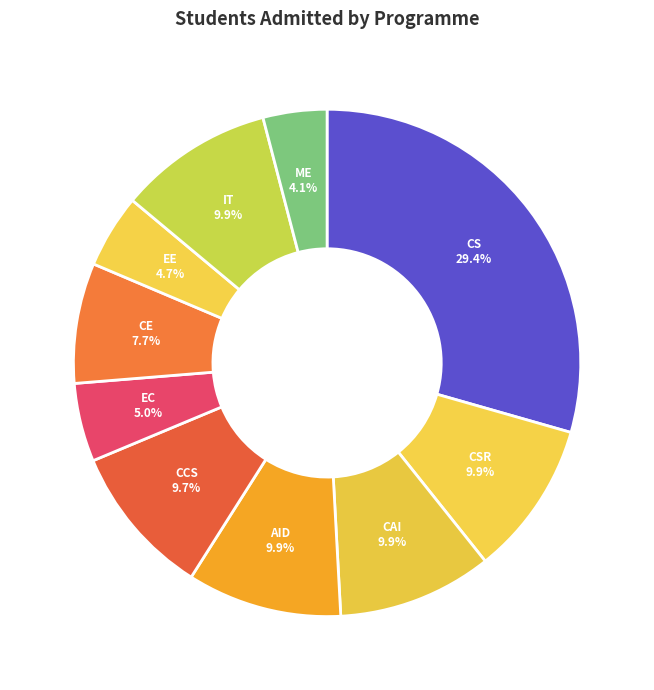

How many slices are in this pie chart?

10